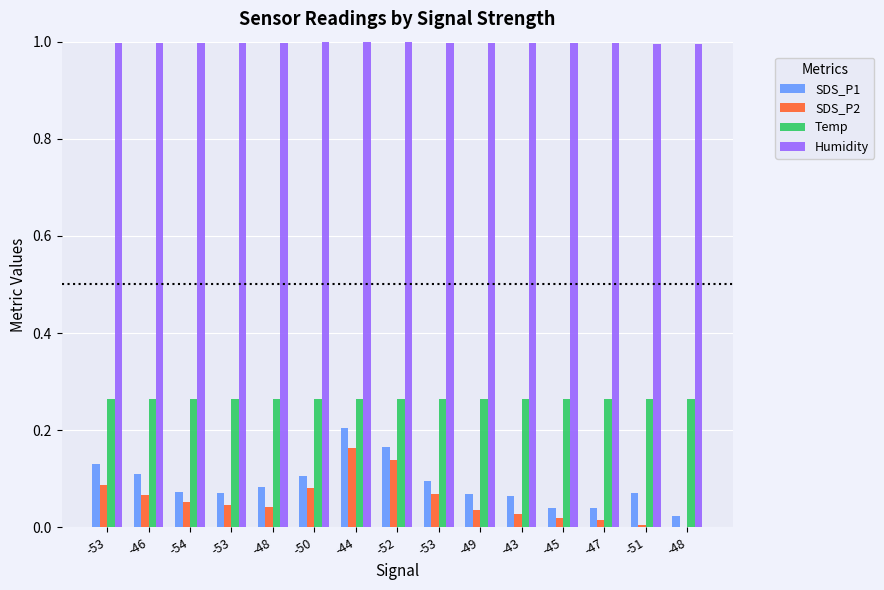

The value of SDS_P2 at -50 is 0.1. True or false?

True